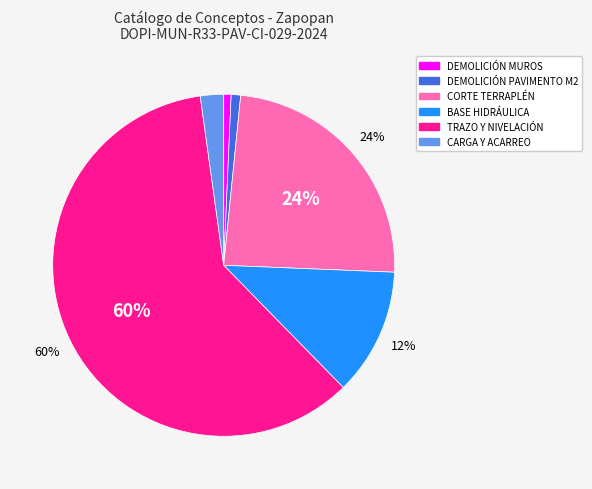

True or false: DEMOLICIÓN PAVIMENTO M2 accounts for 1% of the total.

True